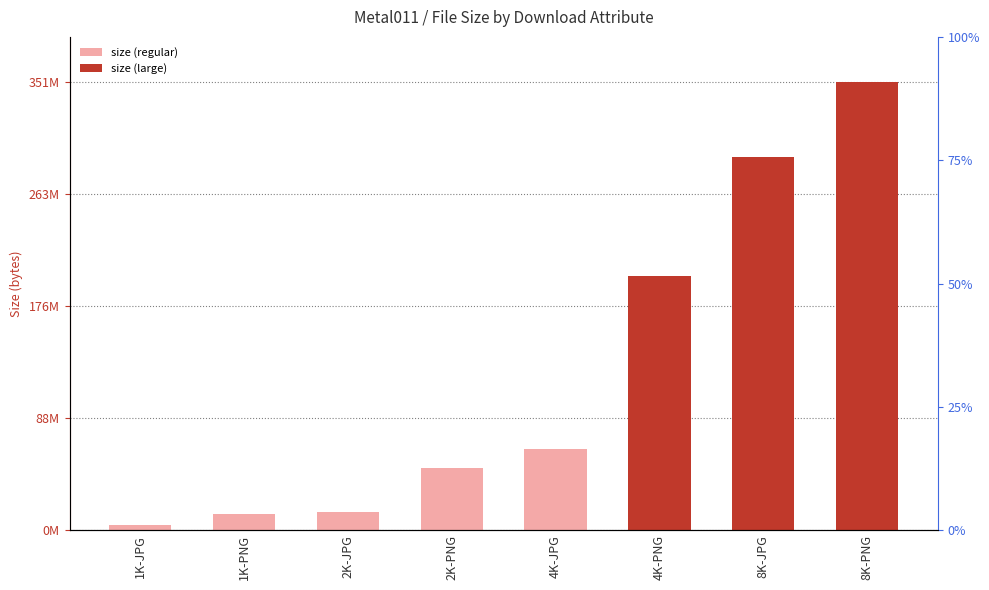

At which label is the value closest to 177449837?

4K-PNG